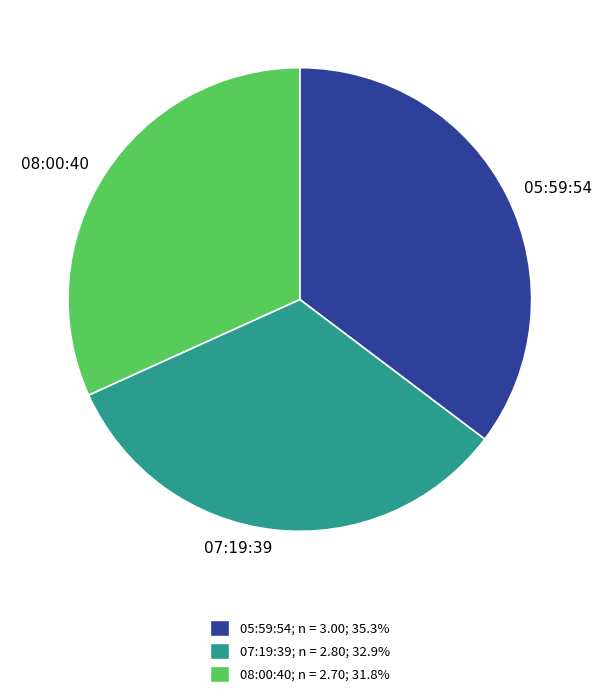

Combined, do 08:00:40 and 07:19:39 account for over 50%?

Yes